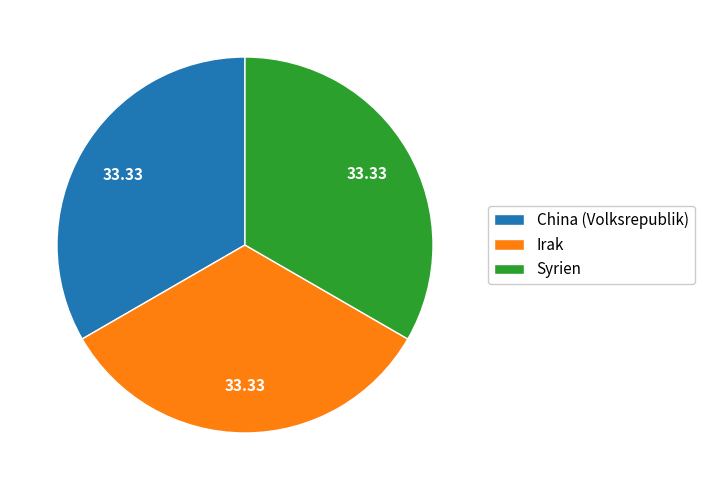

How many slices are in this pie chart?

3